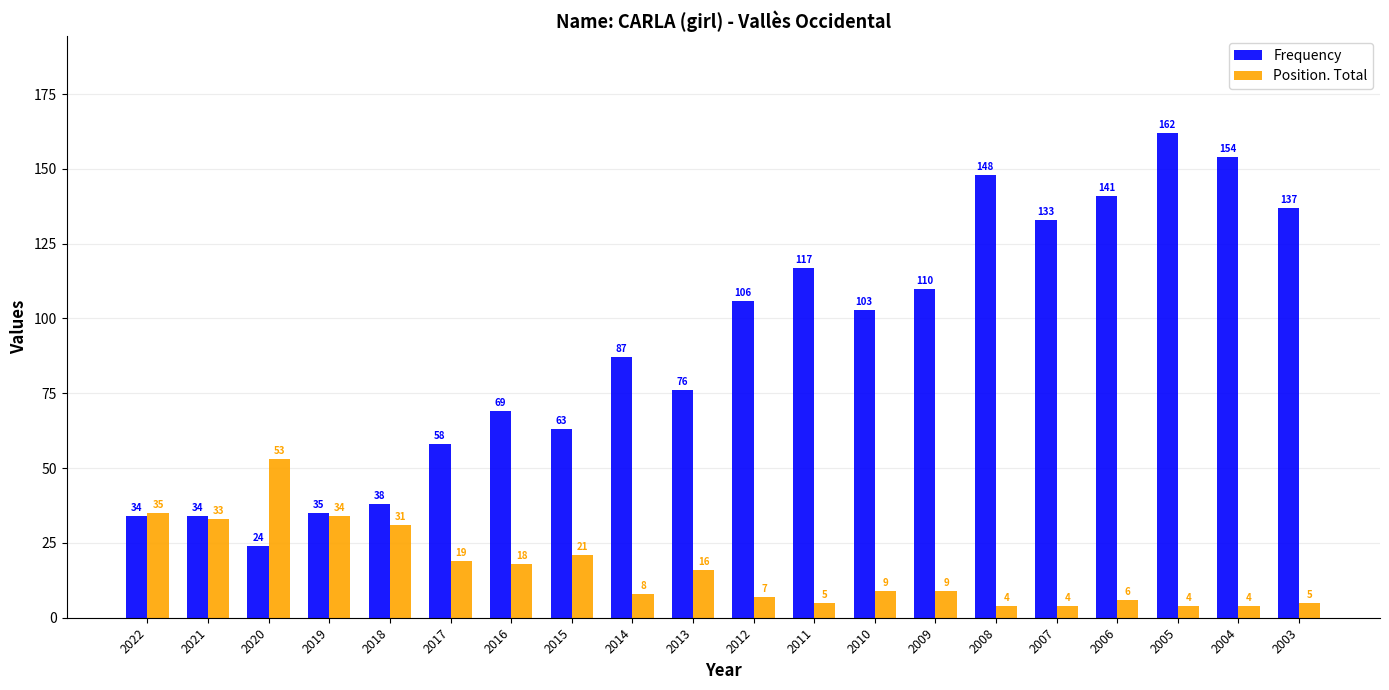

Which series changed the most between 2009 and 2005?

Frequency